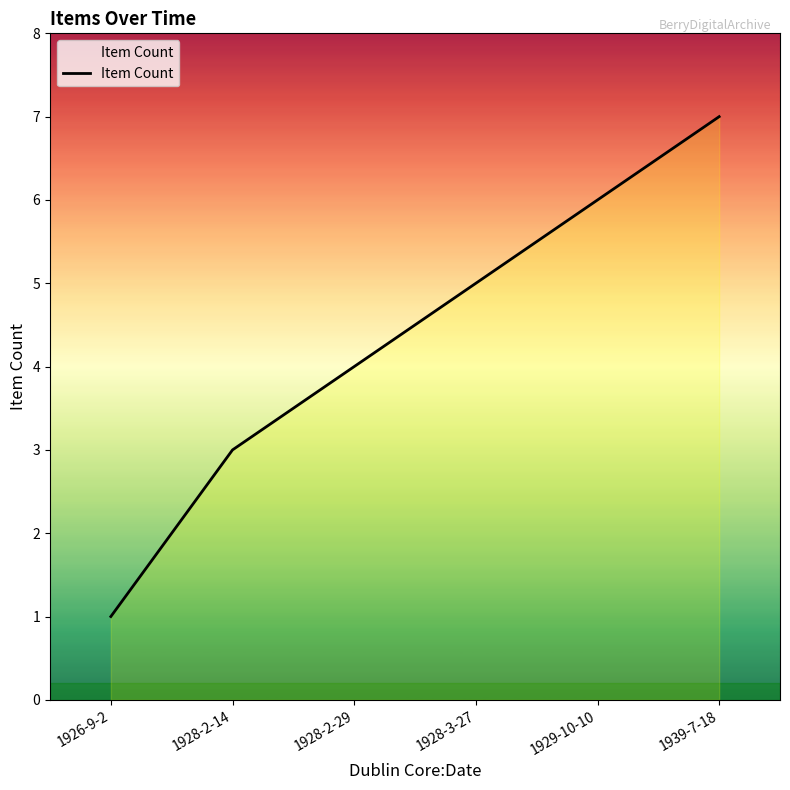

What position from the left is 1928-3-27?

4